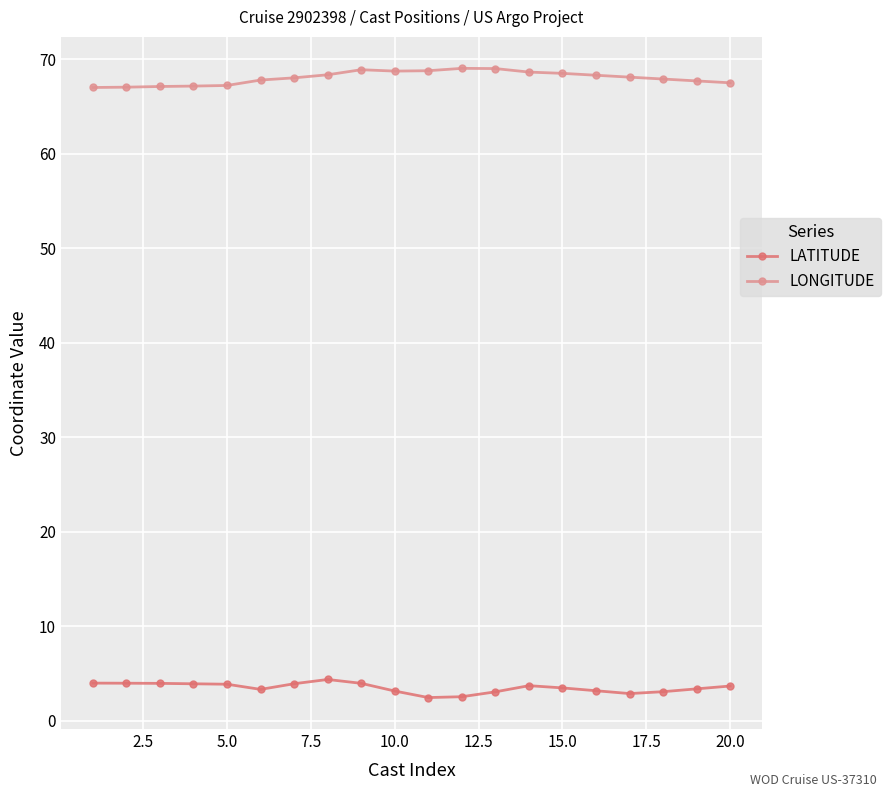

True or false: LATITUDE and LONGITUDE intersect in this chart.

False